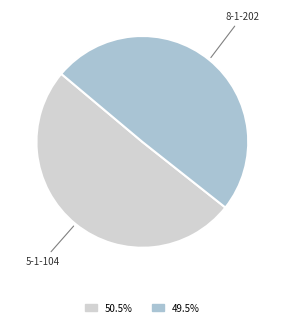

Rank the categories by value from lowest to highest.

8-1-202, 5-1-104